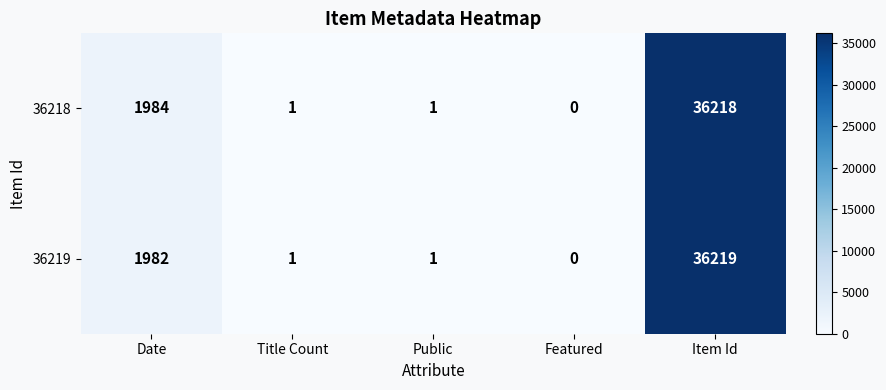

Reading right to left, transcribe all the data shown in this chart.

36218: Item Id=36218	Featured=0	Public=1	Title Count=1	Date=1984
36219: Item Id=36219	Featured=0	Public=1	Title Count=1	Date=1982